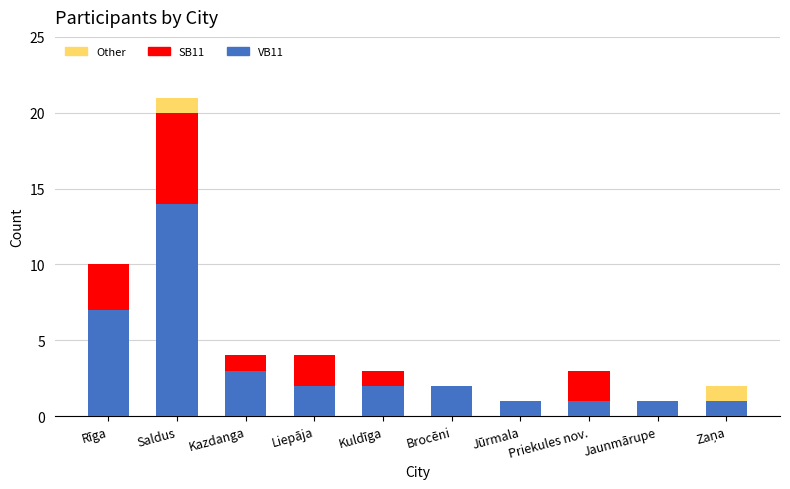

The VB11 series shows 7 at Rīga. True or false?

True